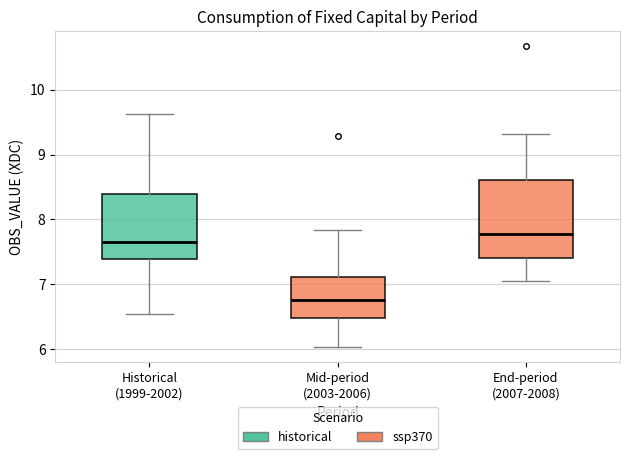

Comparing the boxes themselves (not the whiskers), which one is the tallest?

End-period (2007-2008)